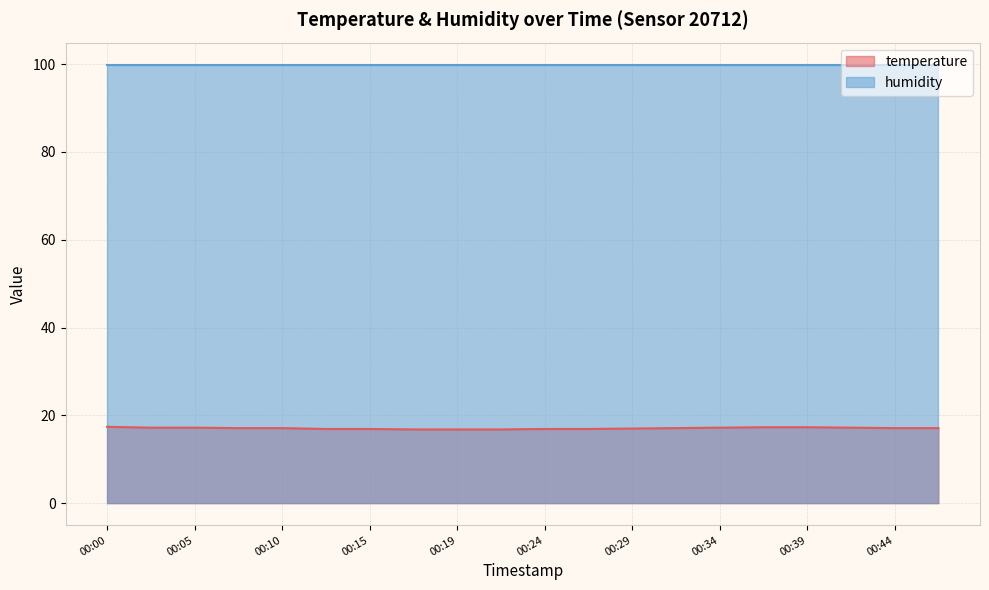

At which label is the value closest to 17?

00:29